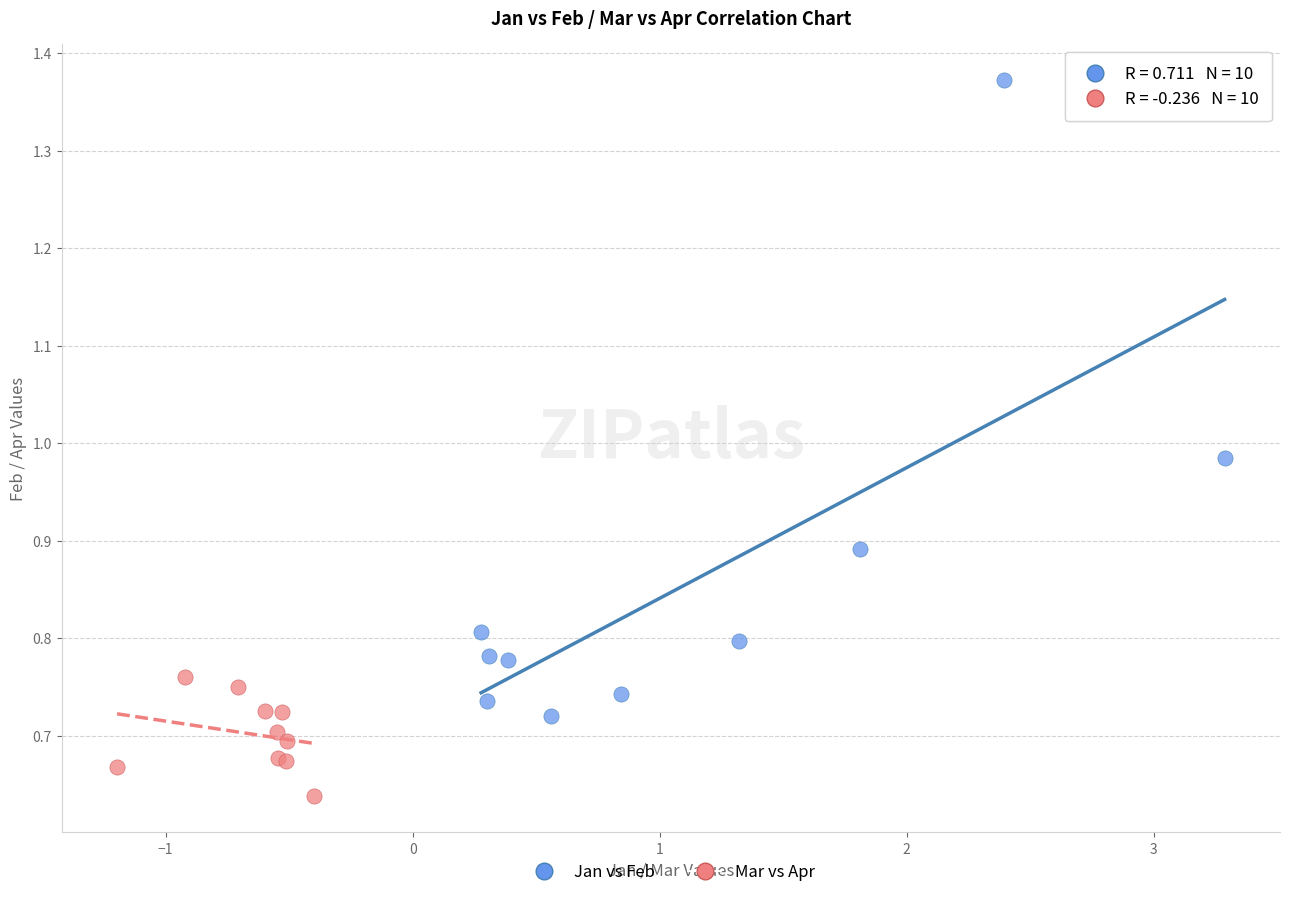

Which series contains the highest Y value?

Jan vs Feb